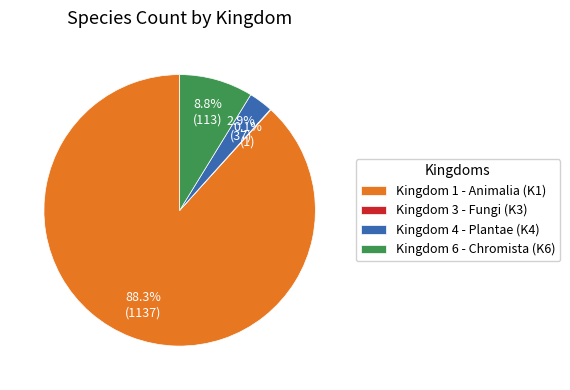

Between Kingdom 4 - Plantae (K4) and Kingdom 6 - Chromista (K6), which is larger?

Kingdom 6 - Chromista (K6)